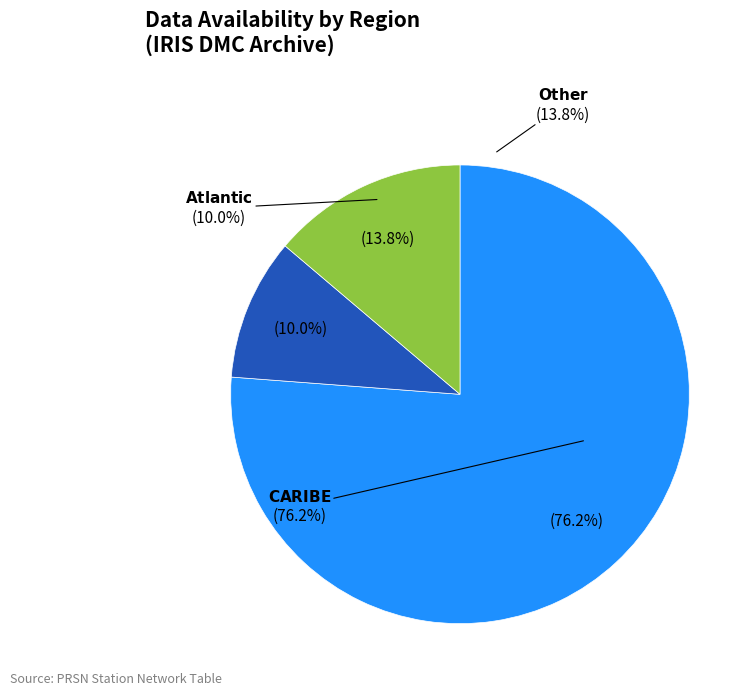

To the nearest percent, what is the difference between the Other and Atlantic slice percentages?

4%